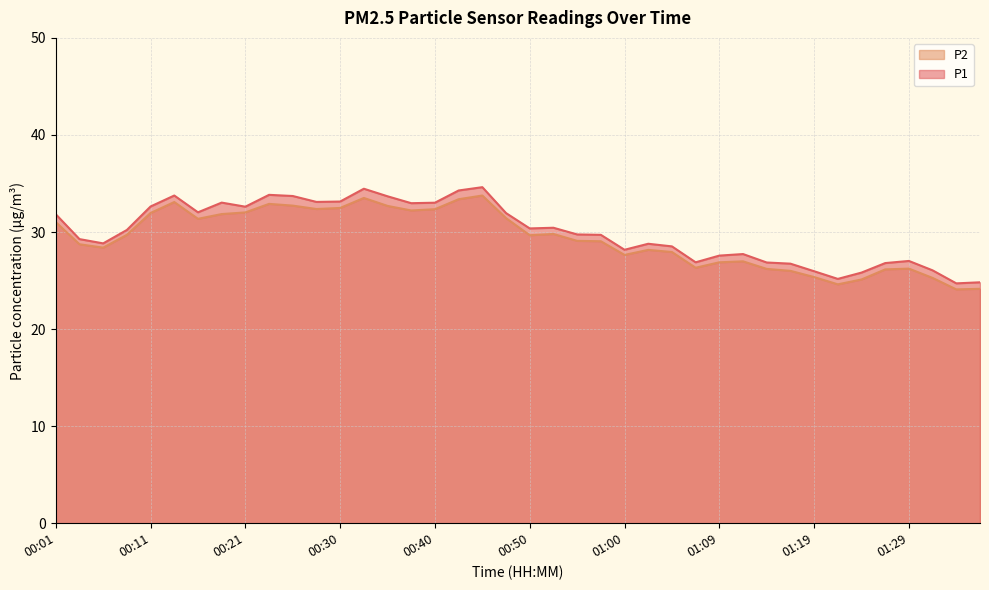

What is the label of the 37th point from the left?

01:29